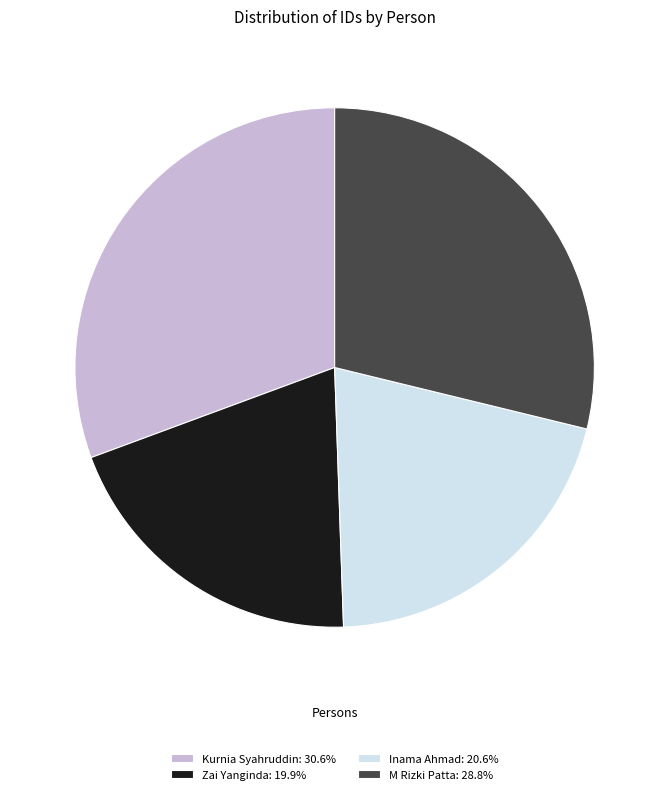

Rank the categories by value from highest to lowest.

Kurnia Syahruddin, M Rizki Patta, Inama Ahmad, Zai Yanginda